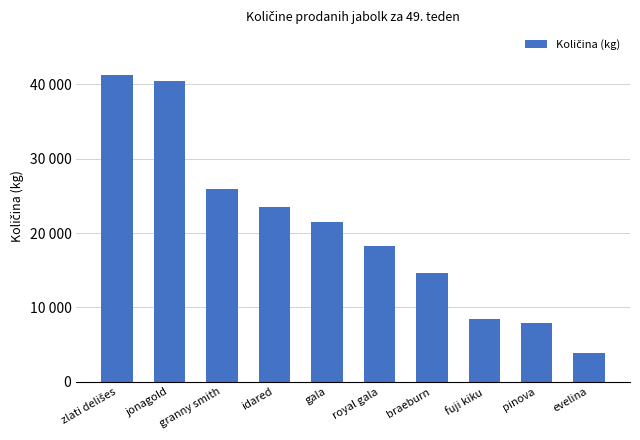

Does the chart contain stacked bars?

No